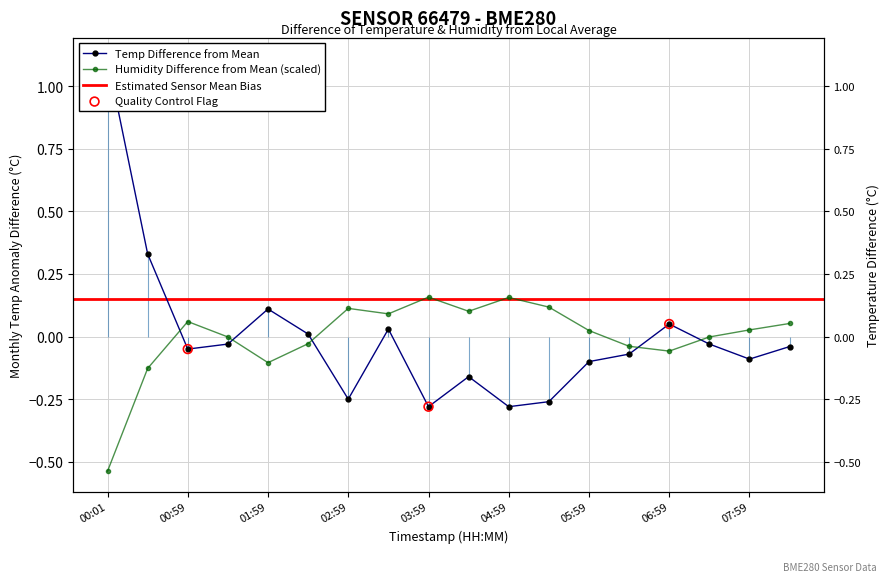

At how many categories does at least one series exceed 1?

1